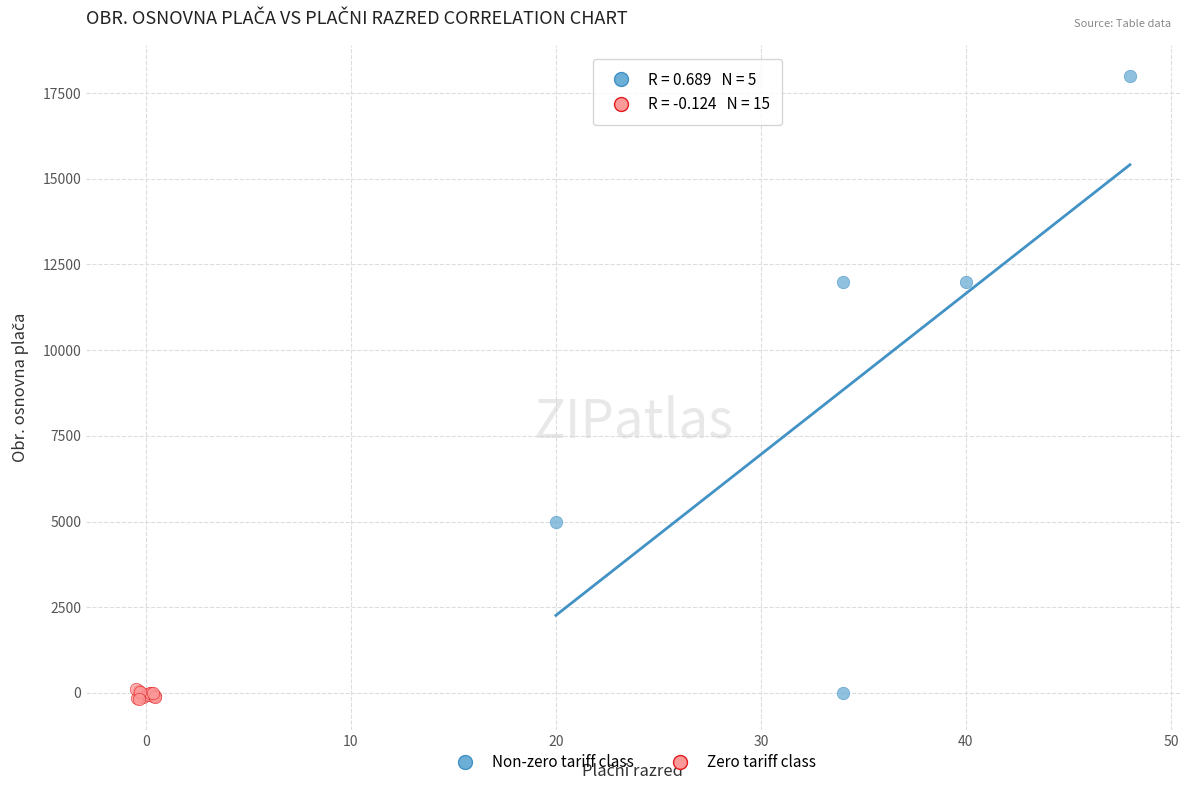

Which series contains the highest Y value?

Non-zero tariff class